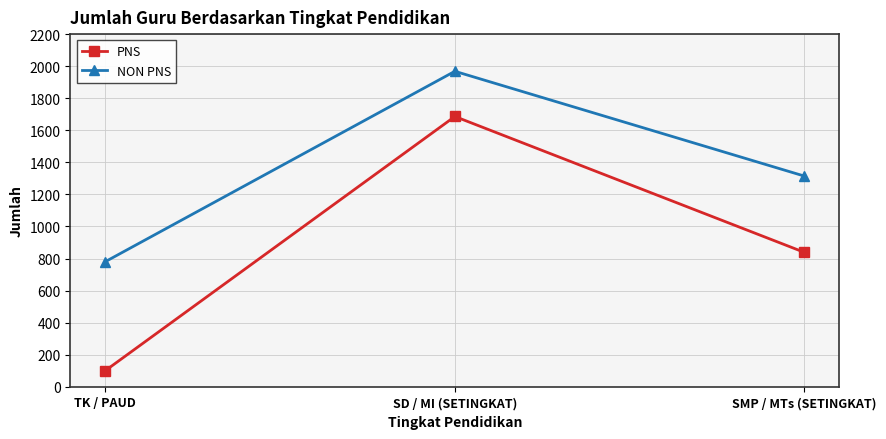

Between TK / PAUD and SD / MI (SETINGKAT), which series saw the biggest shift?

PNS